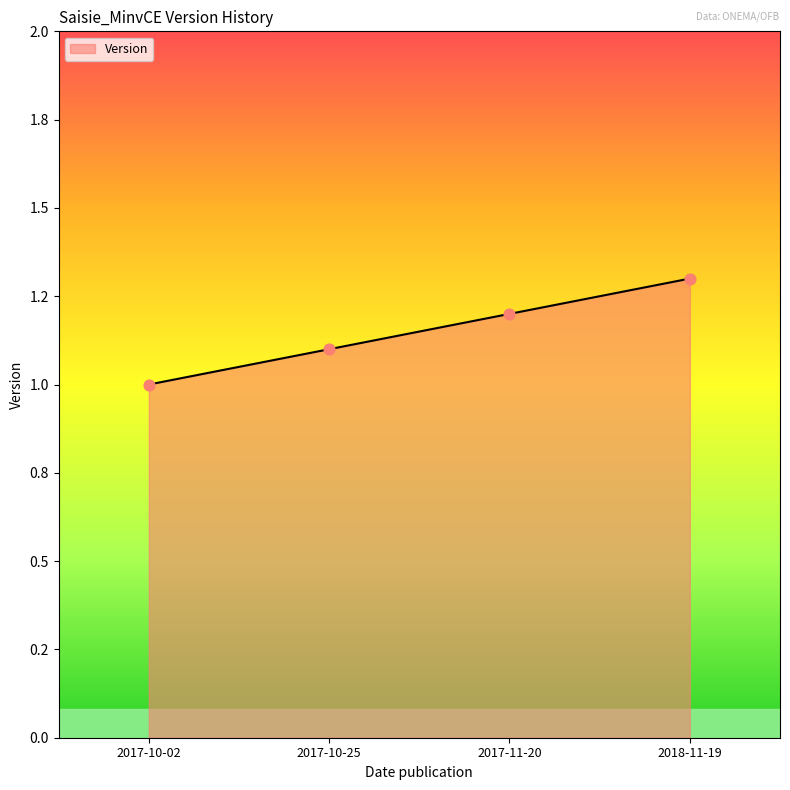

What is the ratio of the value at 2017-10-25 to the value at 2017-10-02?

1.1